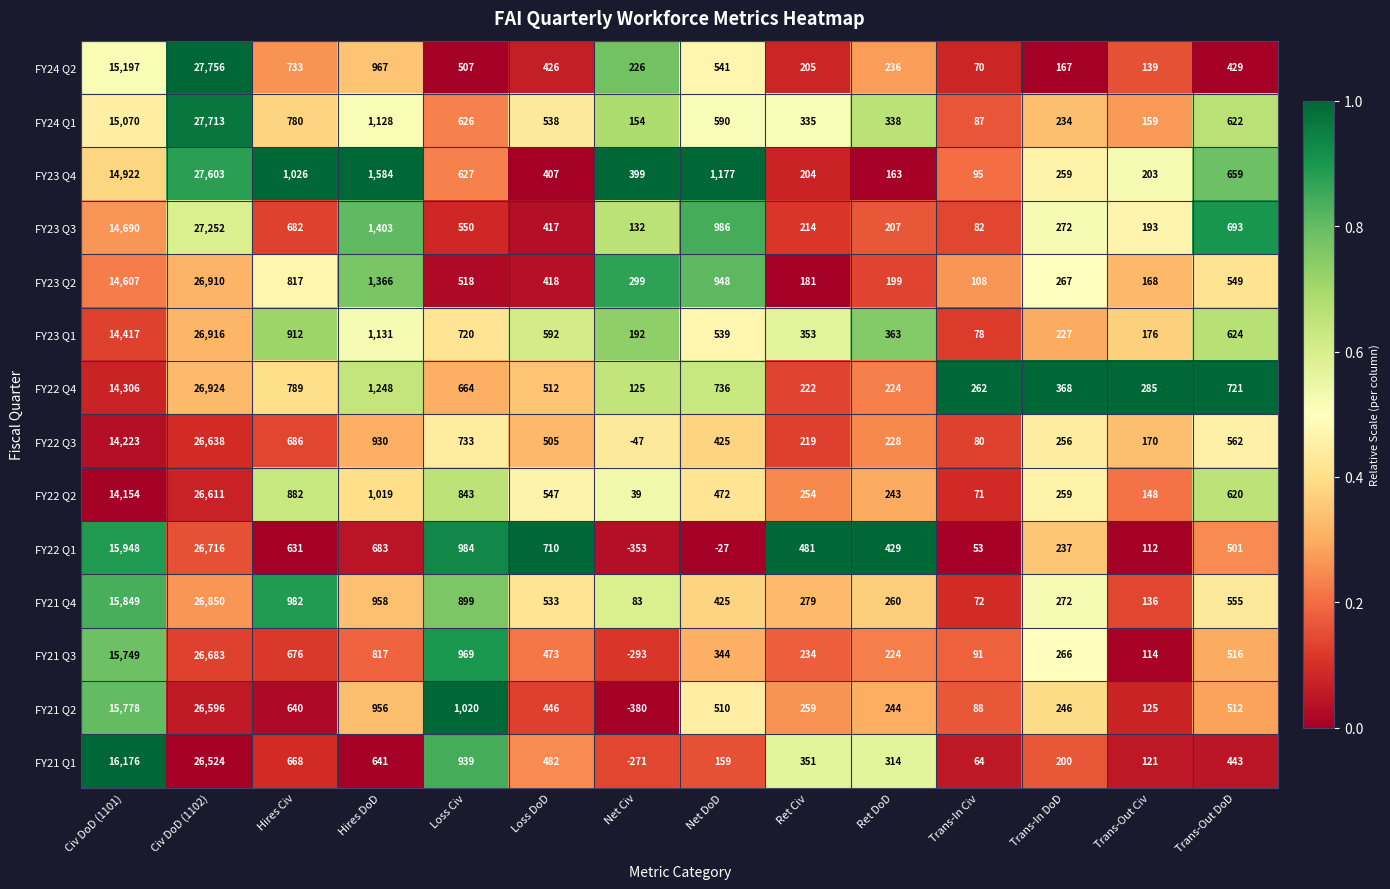

Which series has the widest spread of values?

FY24 Q2